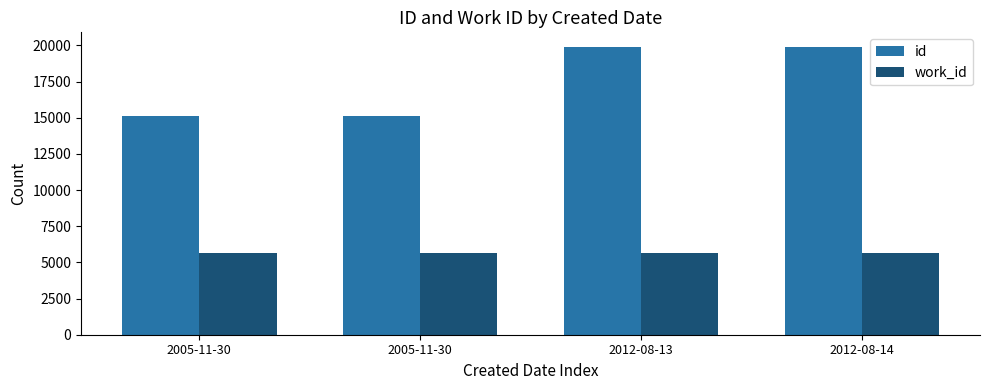

Rank the series by their average value, from highest to lowest.

id, work_id